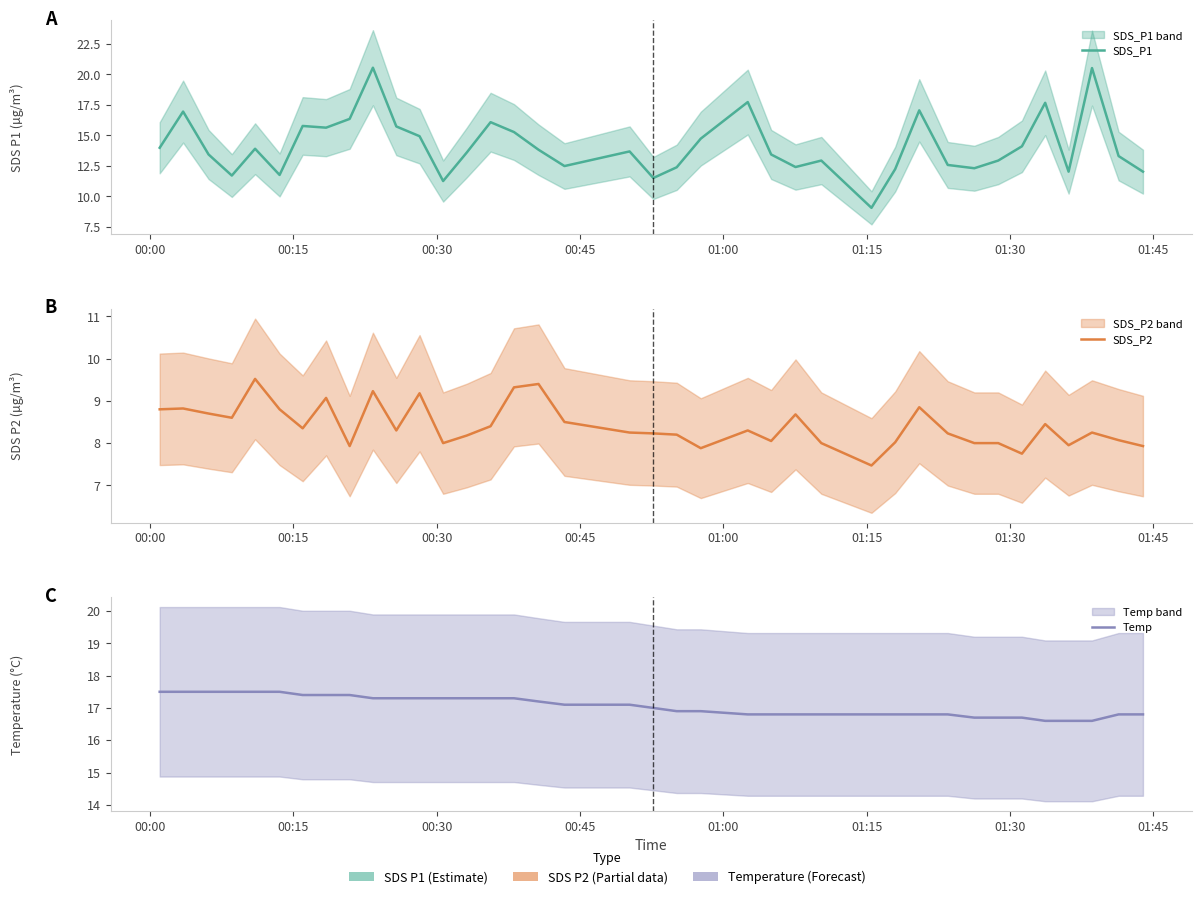

Reading left to right, list all the values displayed in this chart.

SDS_P1: 14.0	16.9	13.4	11.7	13.9	11.8	15.8	15.6	16.4	20.6	15.7	14.9	11.2	13.6	16.1	15.3	13.8	12.5	13.7	11.5	12.4	14.7	17.7	13.4	12.4	12.9	9.1	12.2	17.1	12.6	12.3	12.9	14.1	17.7	12.0	20.5	13.3	12.0
SDS_P2: 8.8	8.8	8.7	8.6	9.5	8.8	8.3	9.1	7.9	9.2	8.3	9.2	8.0	8.2	8.4	9.3	9.4	8.5	8.2	8.2	8.2	7.9	8.3	8.1	8.7	8.0	7.5	8.0	8.8	8.2	8.0	8.0	7.8	8.4	8.0	8.2	8.1	7.9
Temp: 17.5	17.5	17.5	17.5	17.5	17.5	17.4	17.4	17.4	17.3	17.3	17.3	17.3	17.3	17.3	17.3	17.2	17.1	17.1	17.0	16.9	16.9	16.8	16.8	16.8	16.8	16.8	16.8	16.8	16.8	16.7	16.7	16.7	16.6	16.6	16.6	16.8	16.8